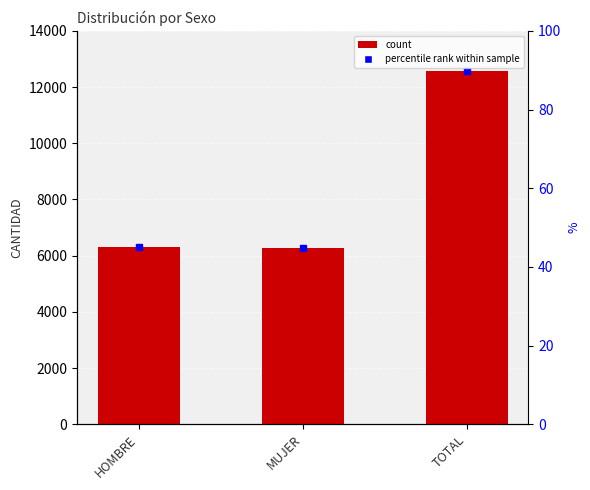

Rank the categories by value from highest to lowest.

TOTAL, HOMBRE, MUJER